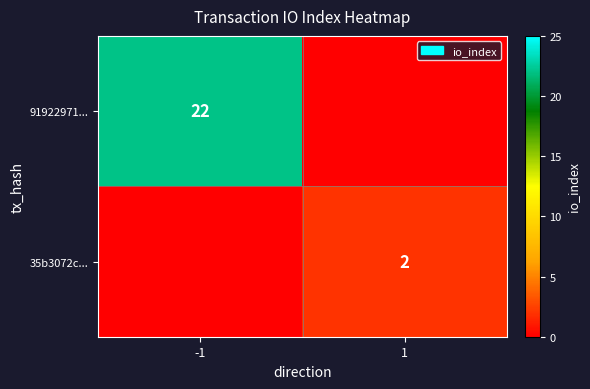

The value of 91922971... at -1 is 22. True or false?

True